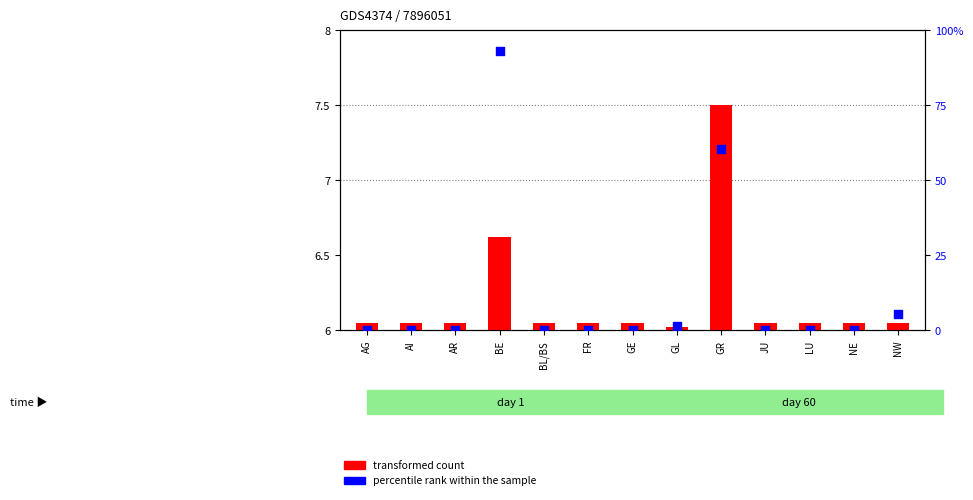

At which category is the sum across all series the highest?

BE